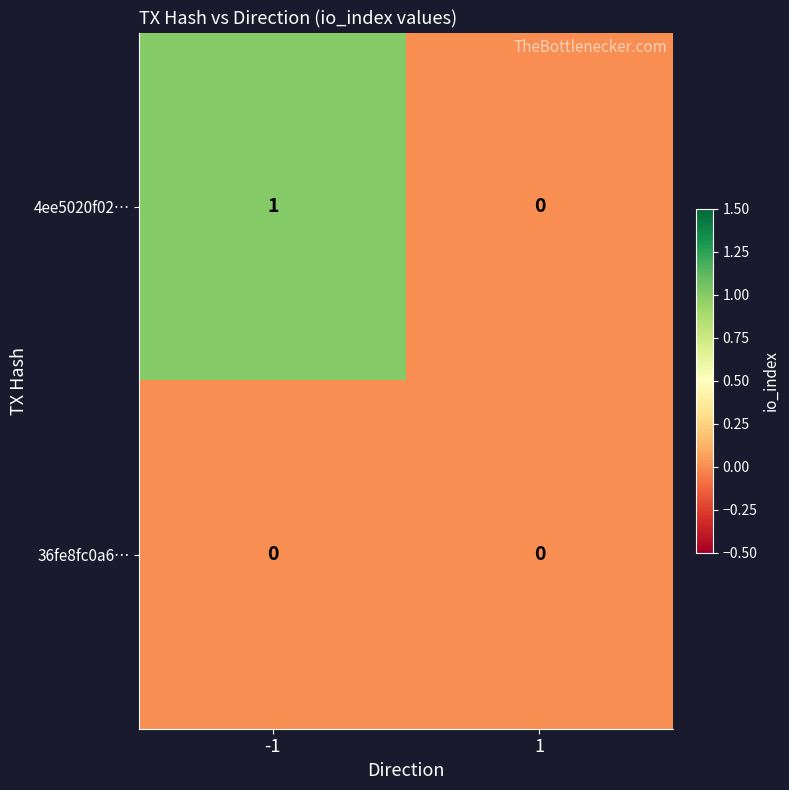

Reading left to right, list all the values displayed in this chart.

4ee5020f02…: -1=1	1=0
36fe8fc0a6…: -1=0	1=0